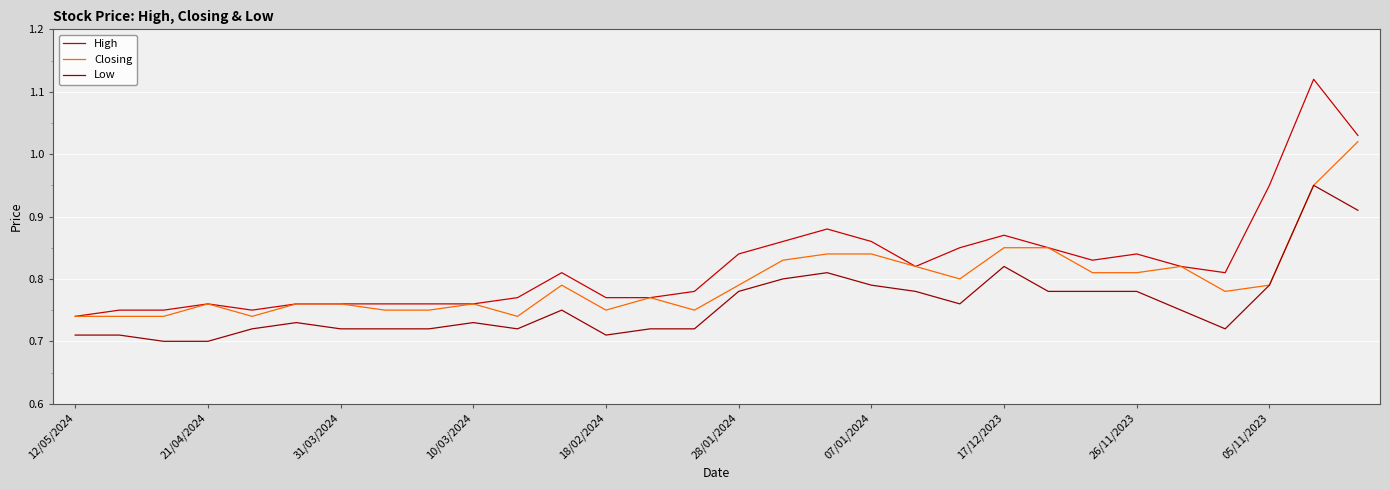

List the series in order of their overall mean, lowest first.

Low, Closing, High